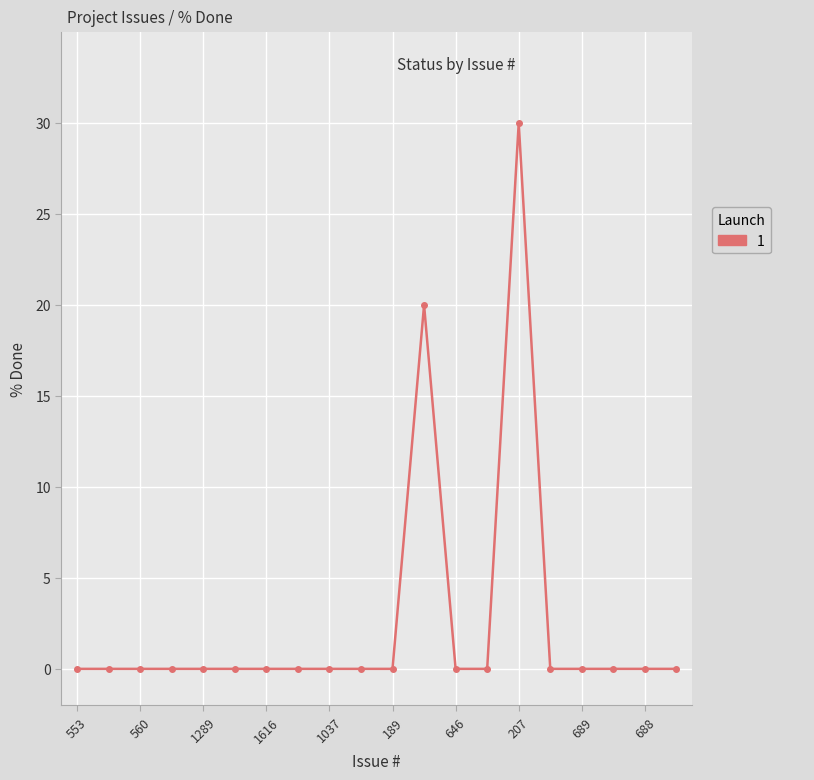

What is the sum of all values?

50